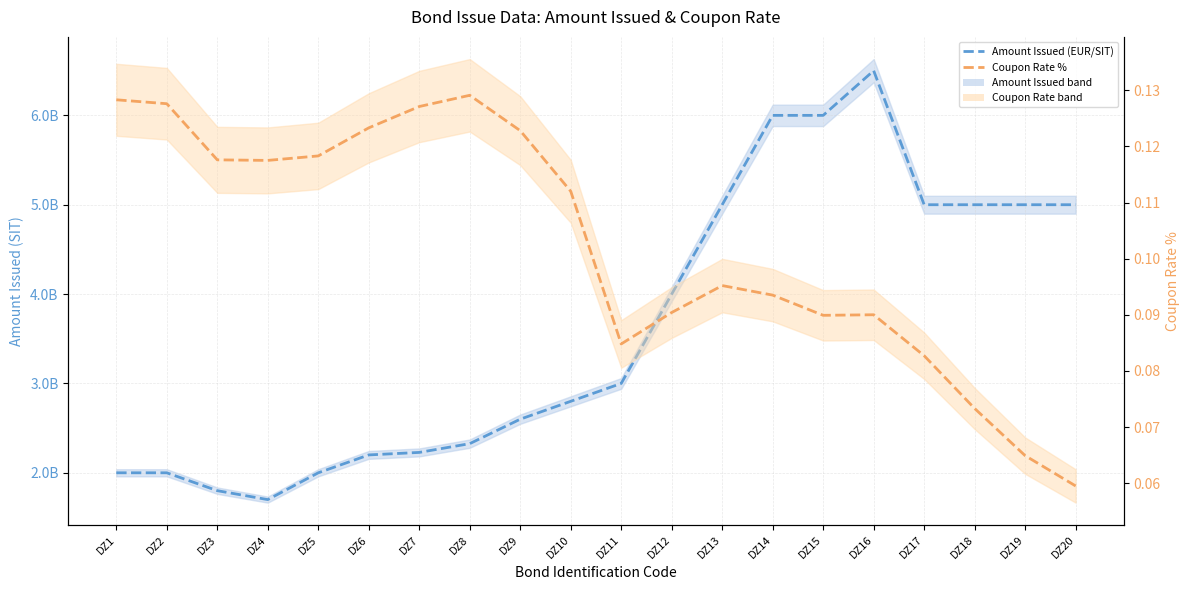

True or false: Coupon Rate % and Amount Issued (EUR/SIT) intersect in this chart.

False